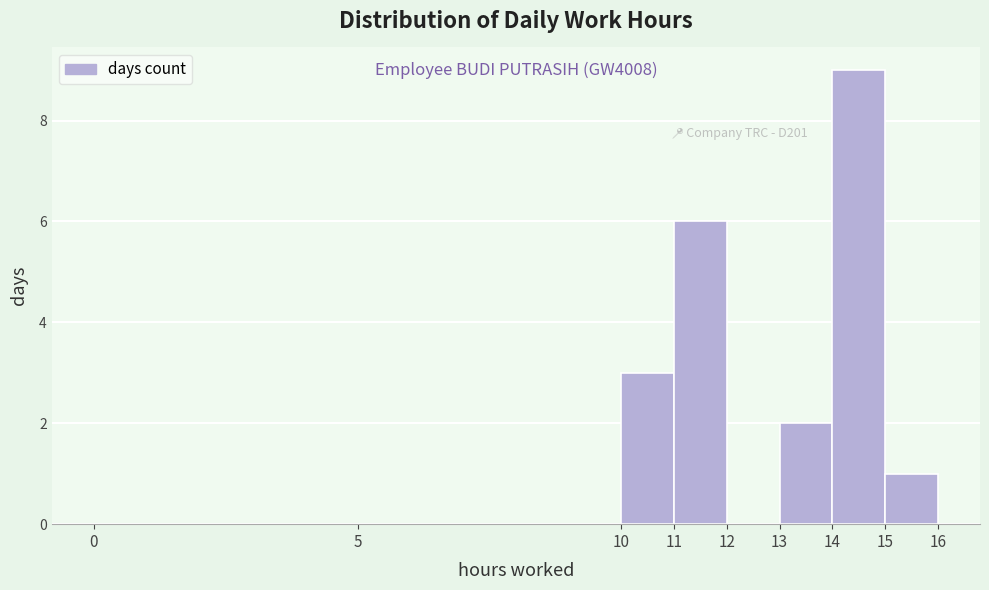

Which range on the x-axis has the tallest bar?

14 to 15